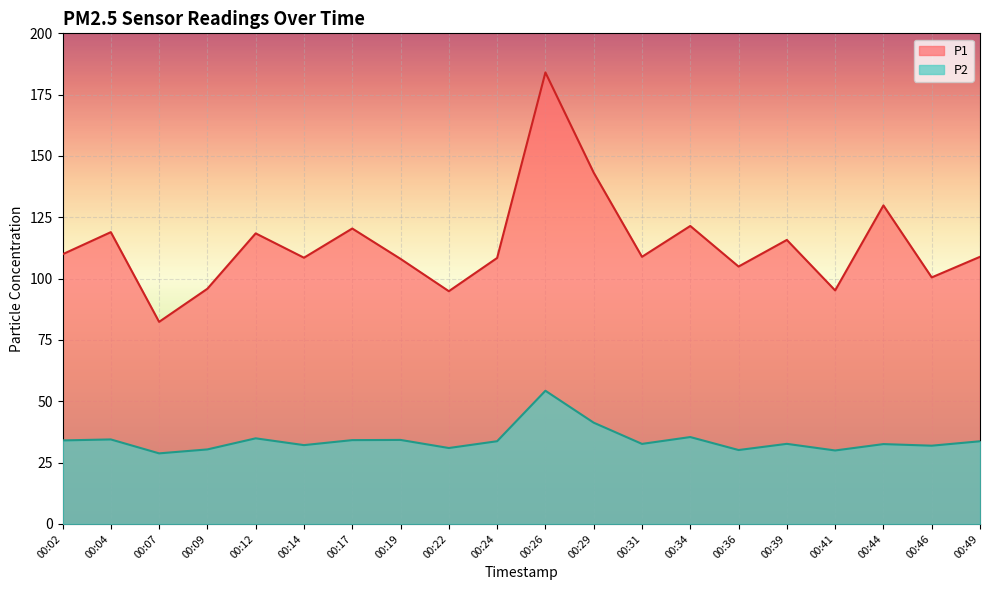

Reading left to right, transcribe all the data shown in this chart.

P1: 109.9	119.0	82.4	95.9	118.5	108.5	120.4	108.0	94.9	108.4	184.1	143.2	108.9	121.5	104.9	115.8	95.2	129.8	100.5	108.9
P2: 34.0	34.5	28.8	30.4	34.9	32.1	34.2	34.2	30.9	33.7	54.3	41.3	32.6	35.4	30.1	32.6	29.9	32.5	31.9	33.7